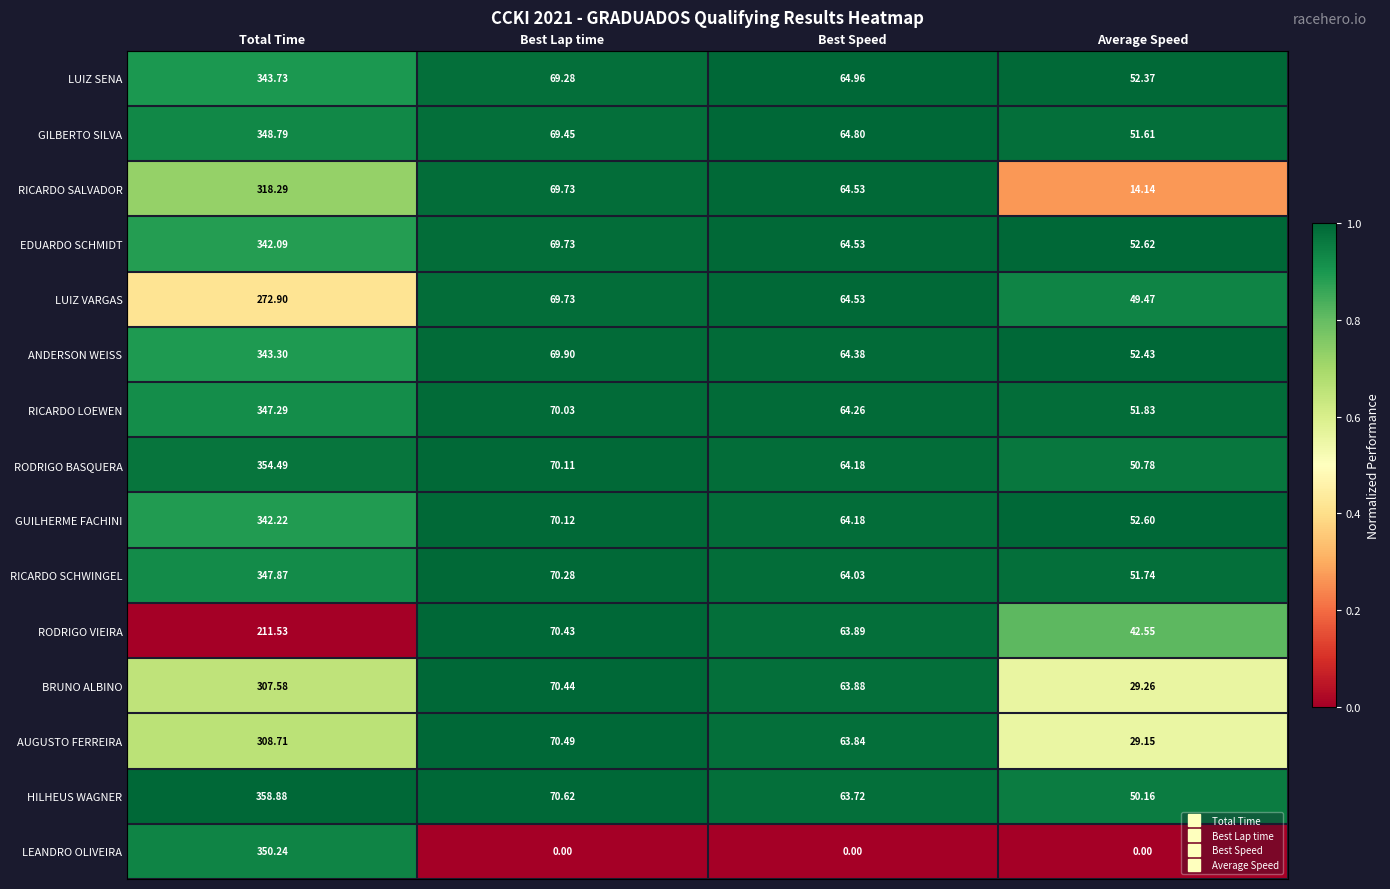

Where is LUIZ SENA nearest to the value 198?

Best Lap time